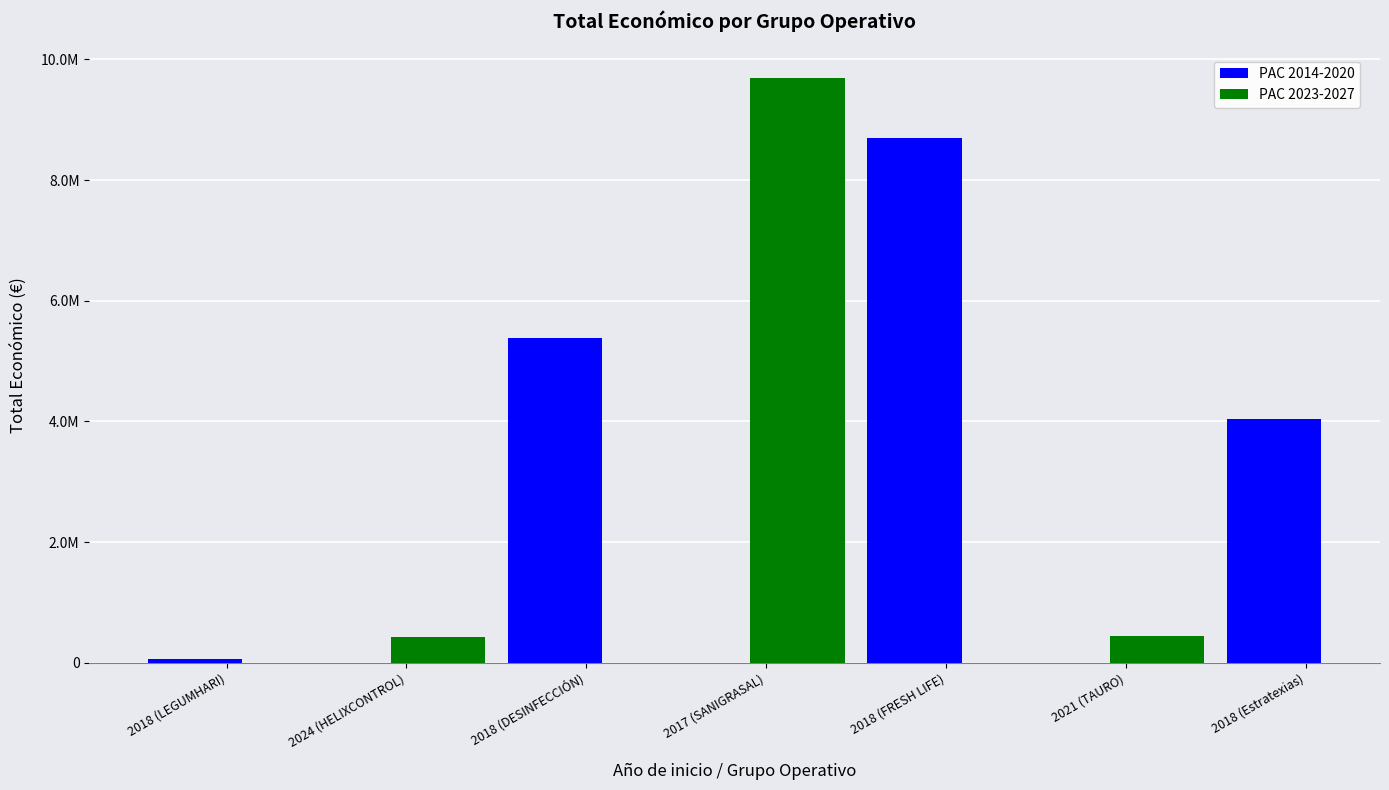

Count the number of values greater than 4033442.

3